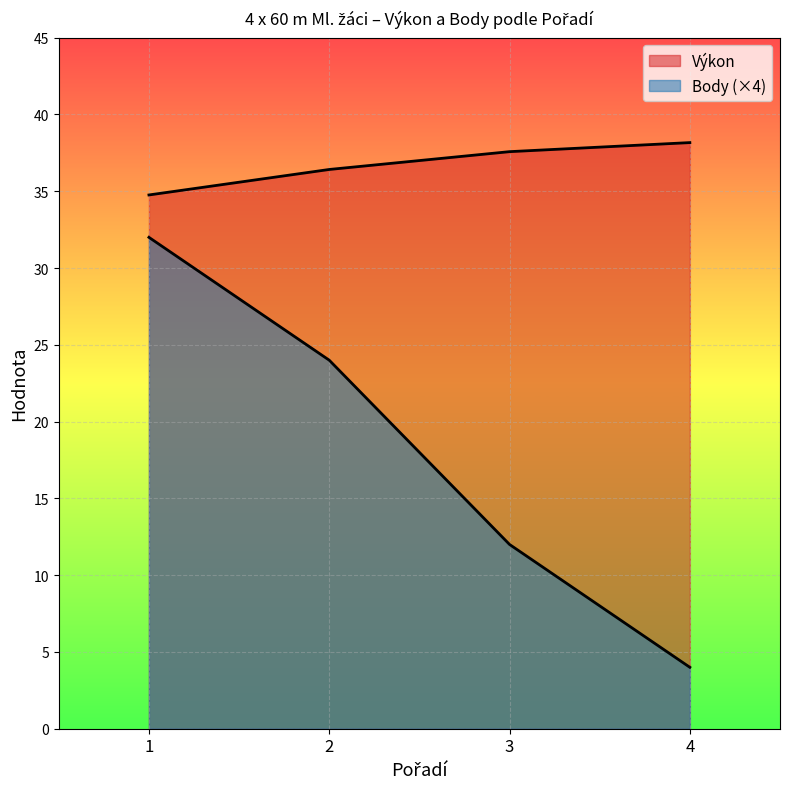

What is the value of the Body point at the 1st from the left?

32.0